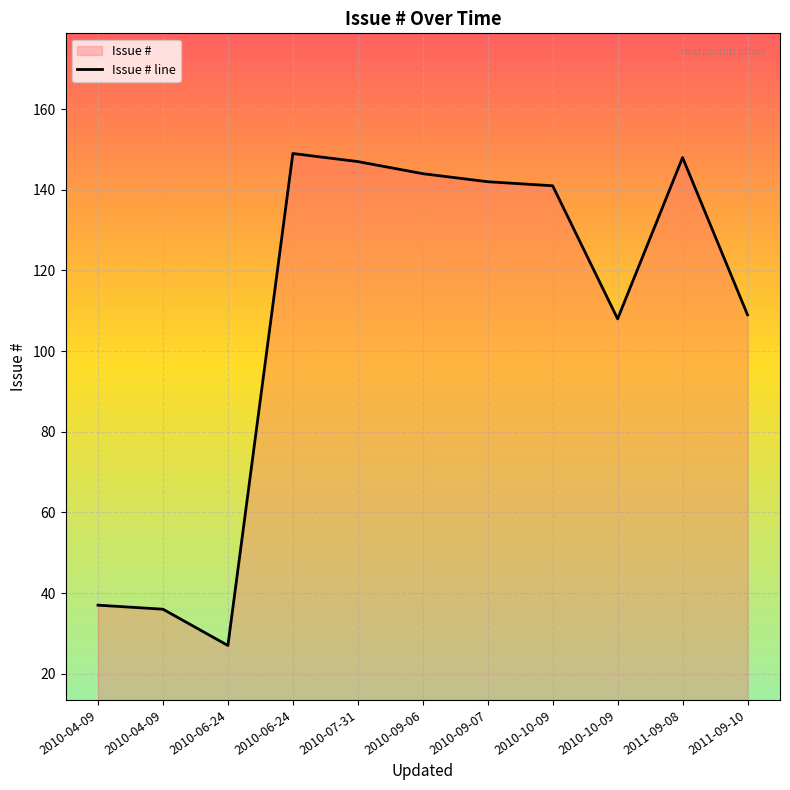

What is the sum of the values at 2010-07-31 and 2010-10-09?

255